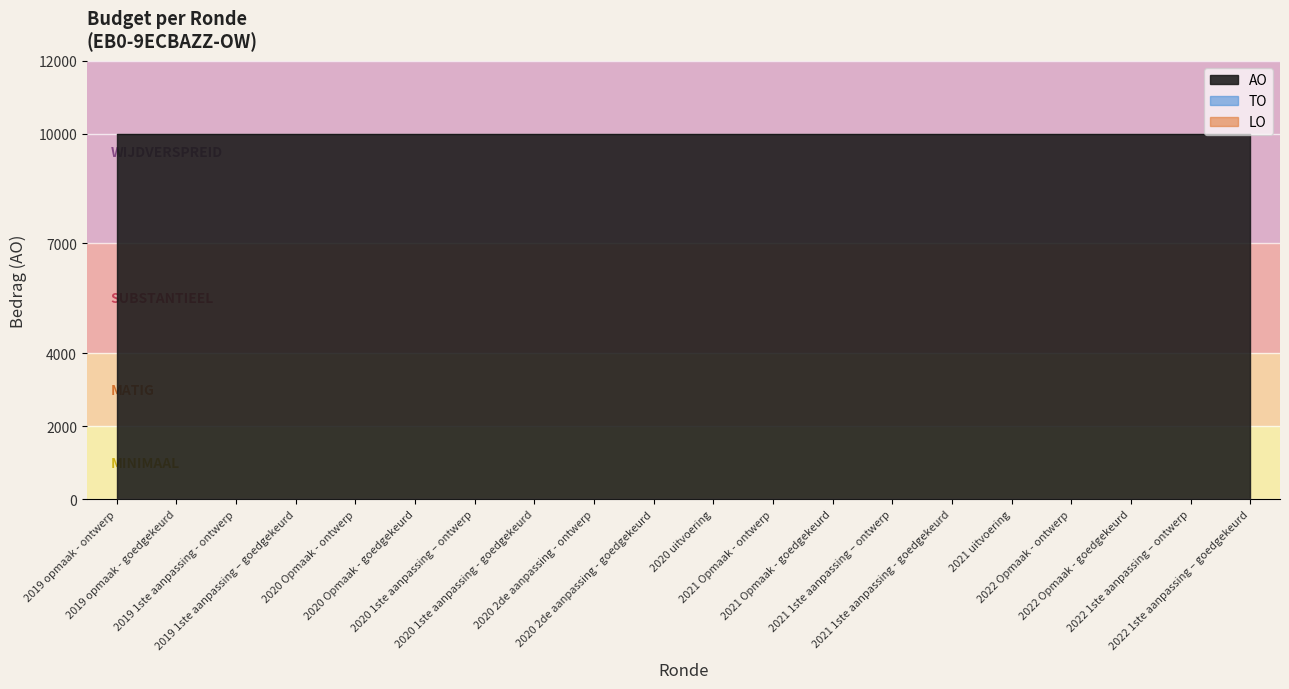

What is the label of the 18th point from the left?

2022 Opmaak - goedgekeurd